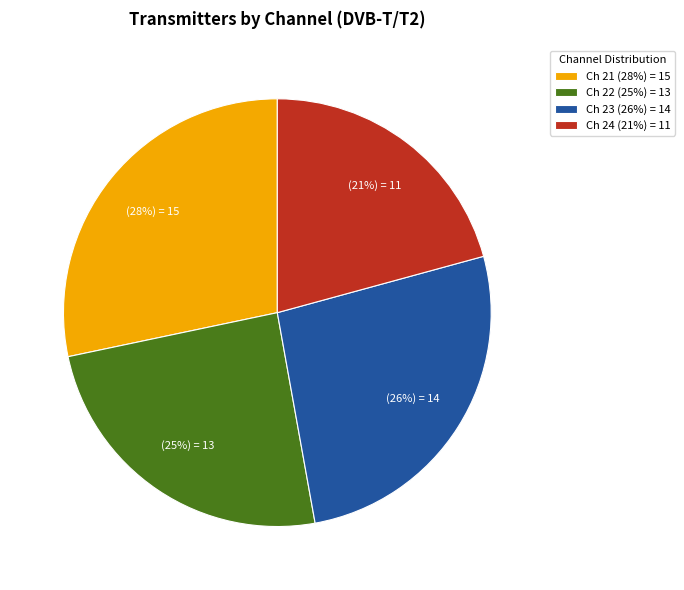

Does any single category account for the majority?

No